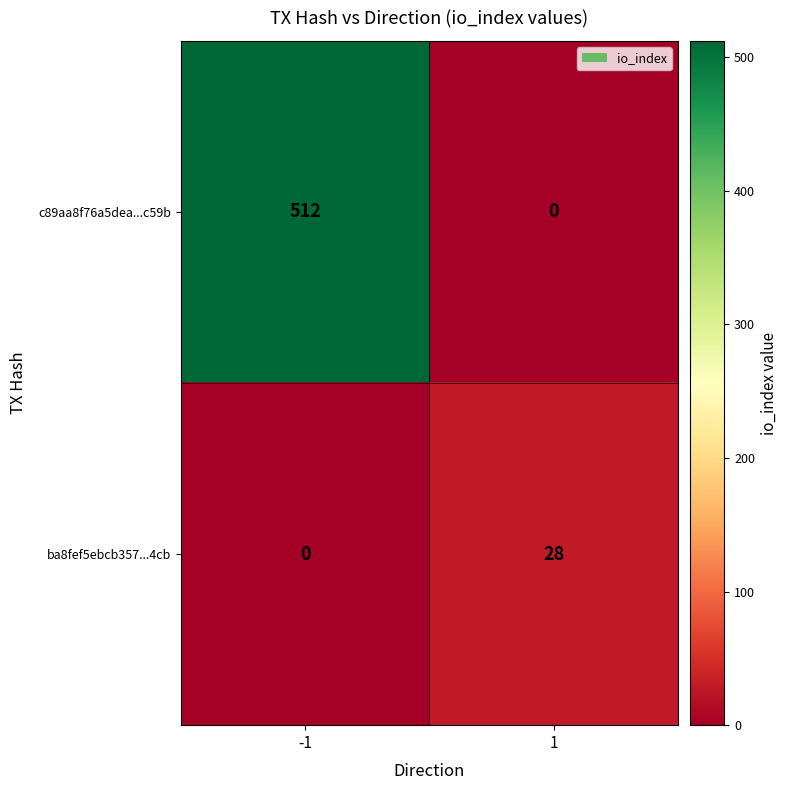

True or false: ba8fef5ebcb357...4cb has a value of -11 at -1.

False